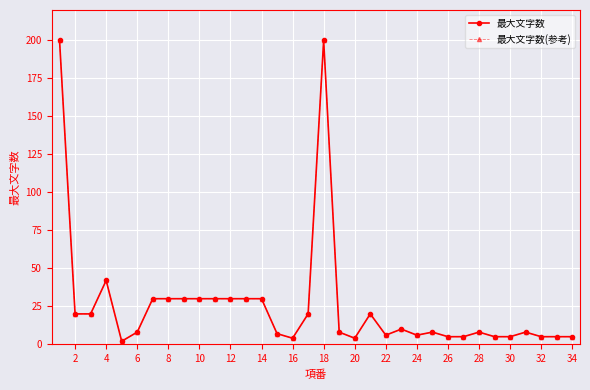

Does the chart have visible grid lines?

Yes